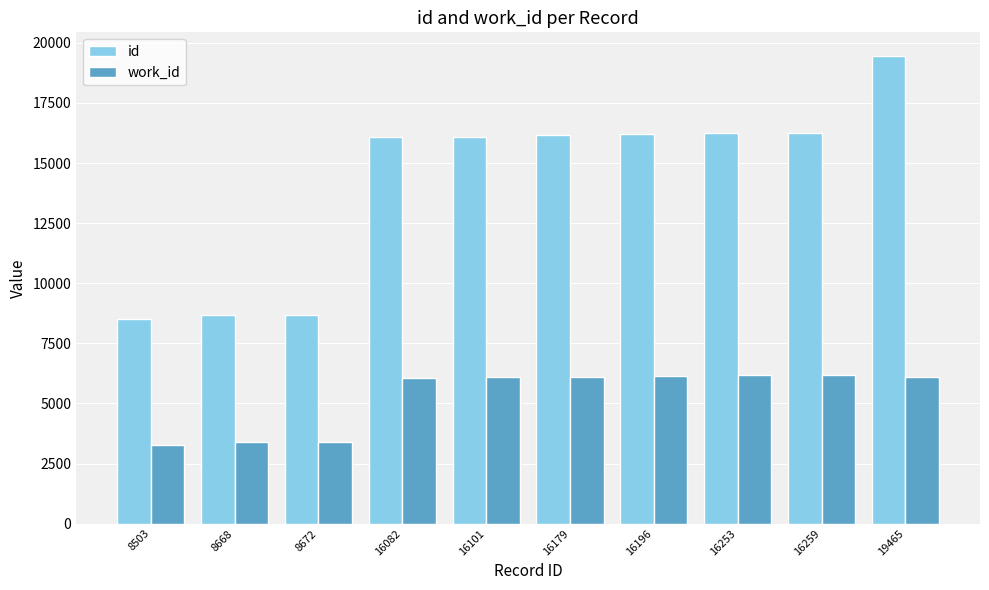

How many data points in id are less than 16179?

5